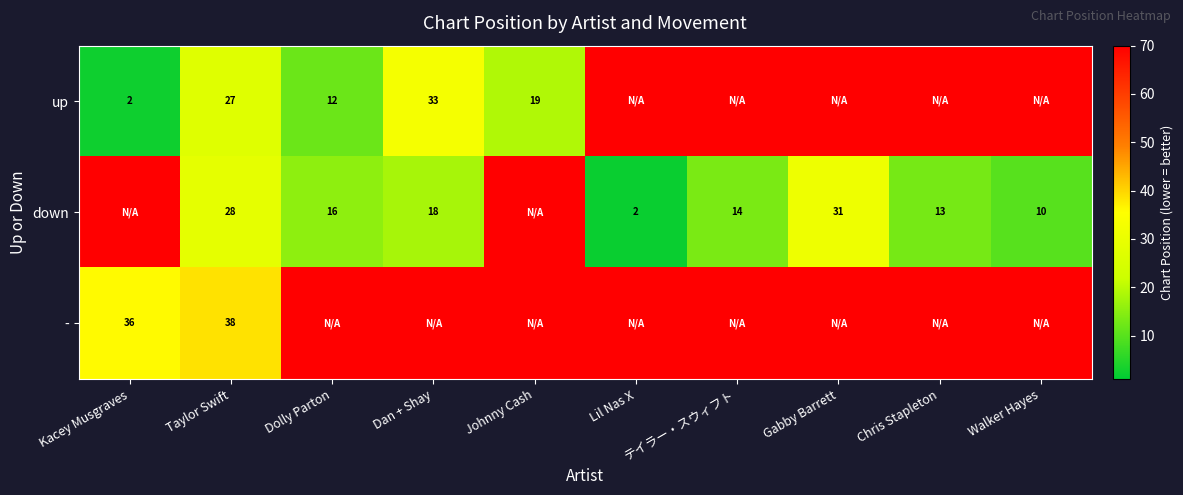

At Taylor Swift, list the series in order from smallest to largest.

up, down, -